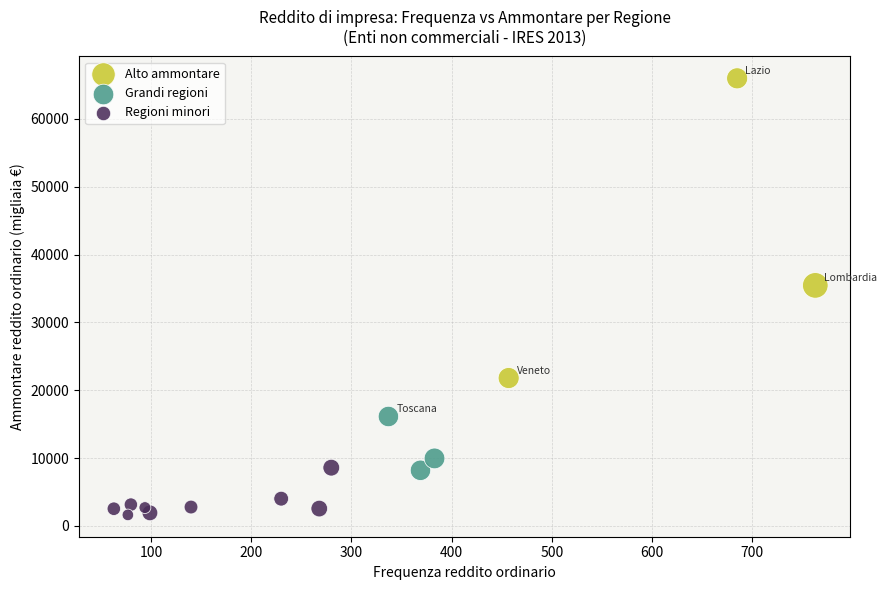

Which series has the largest Y range (max minus min)?

Alto ammontare